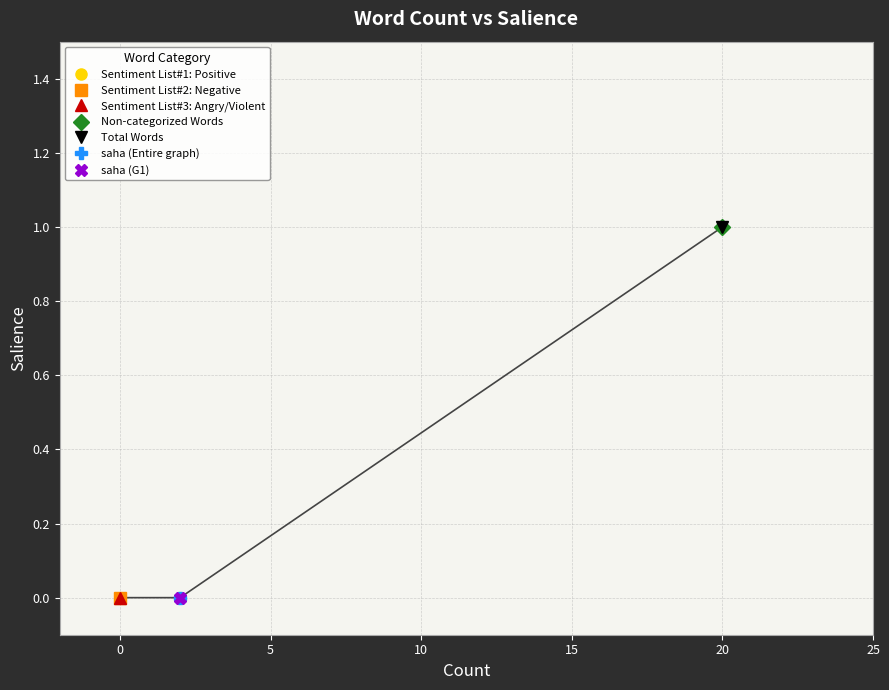

Which category has the lowest value across all series?

Sentiment List#1: Positive